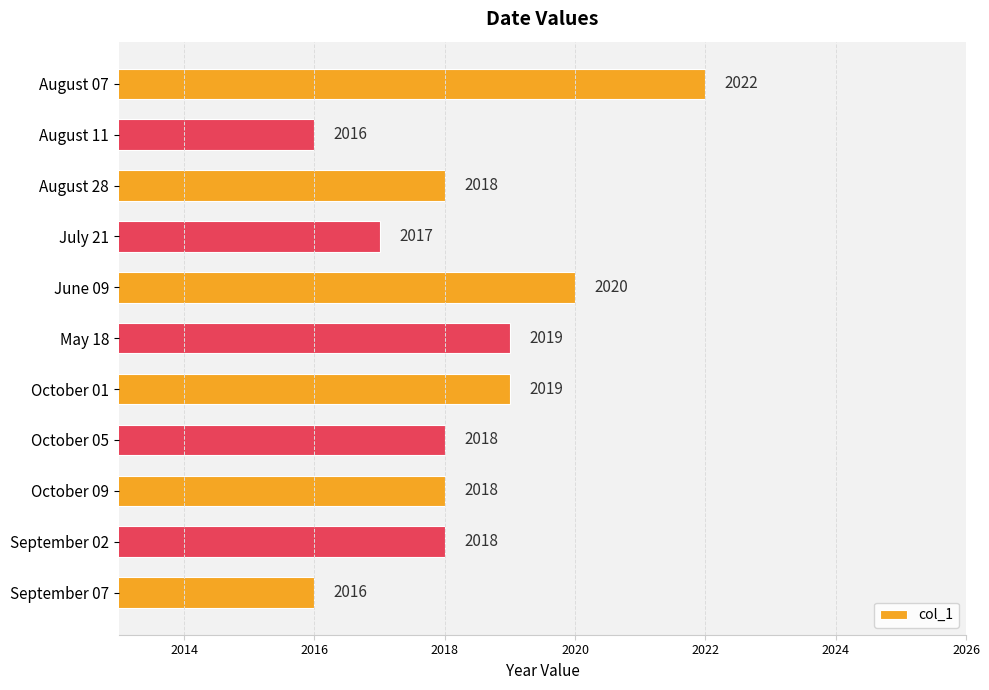

Count the values in the range 2017 to 2019.

7